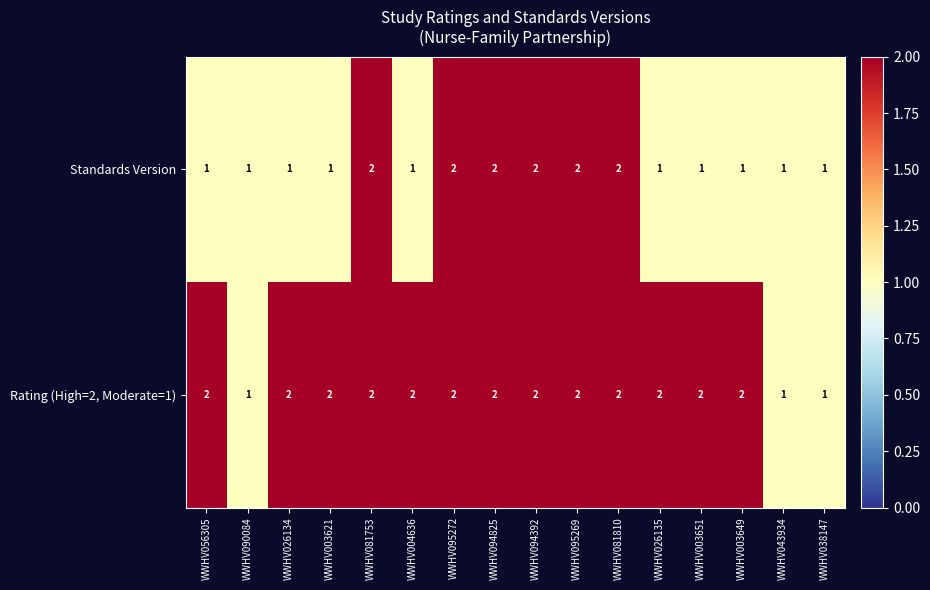

List the series in order of their overall mean, lowest first.

Standards Version, Rating (High=2, Moderate=1)